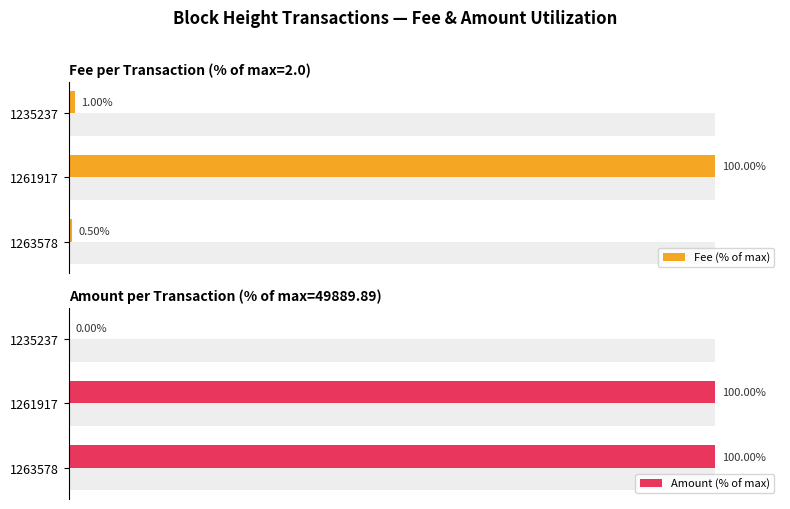

Rank the categories by Fee (% of max) value from lowest to highest.

1263578, 1235237, 1261917